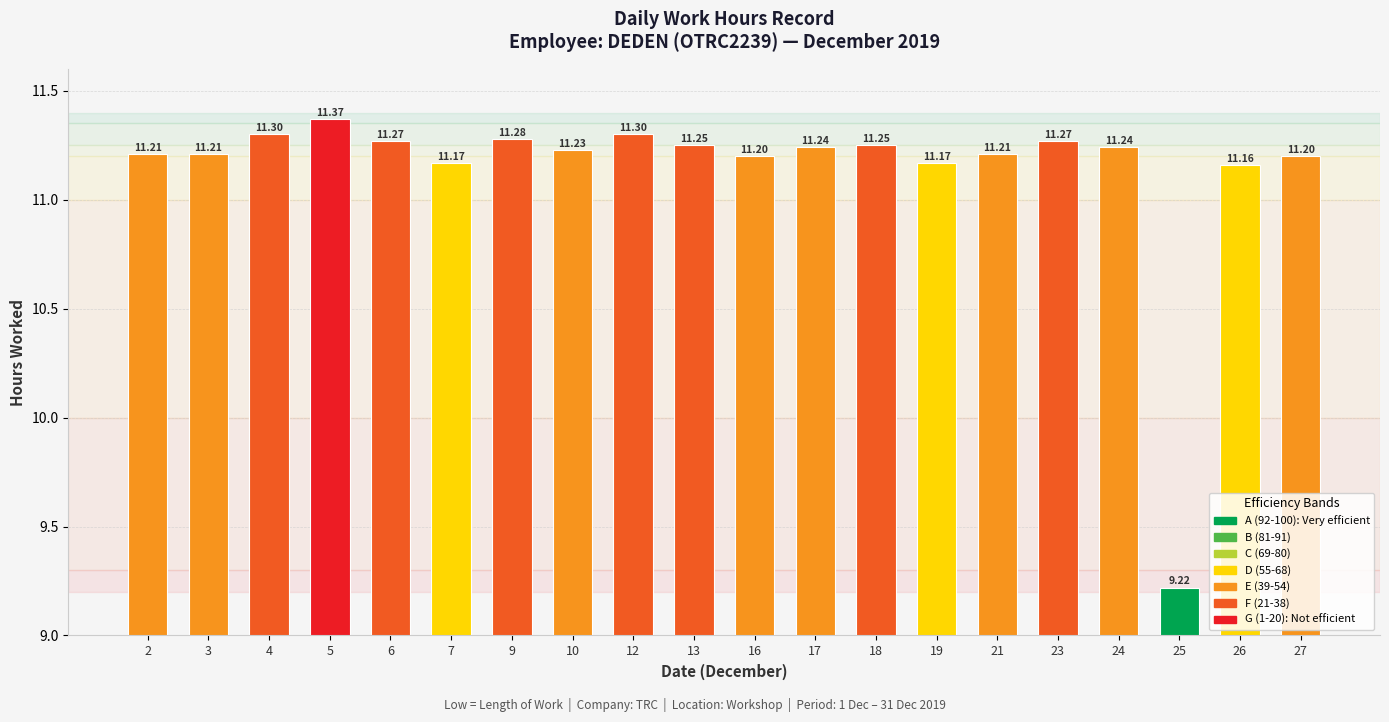

At which label does the data first exceed 11?

2